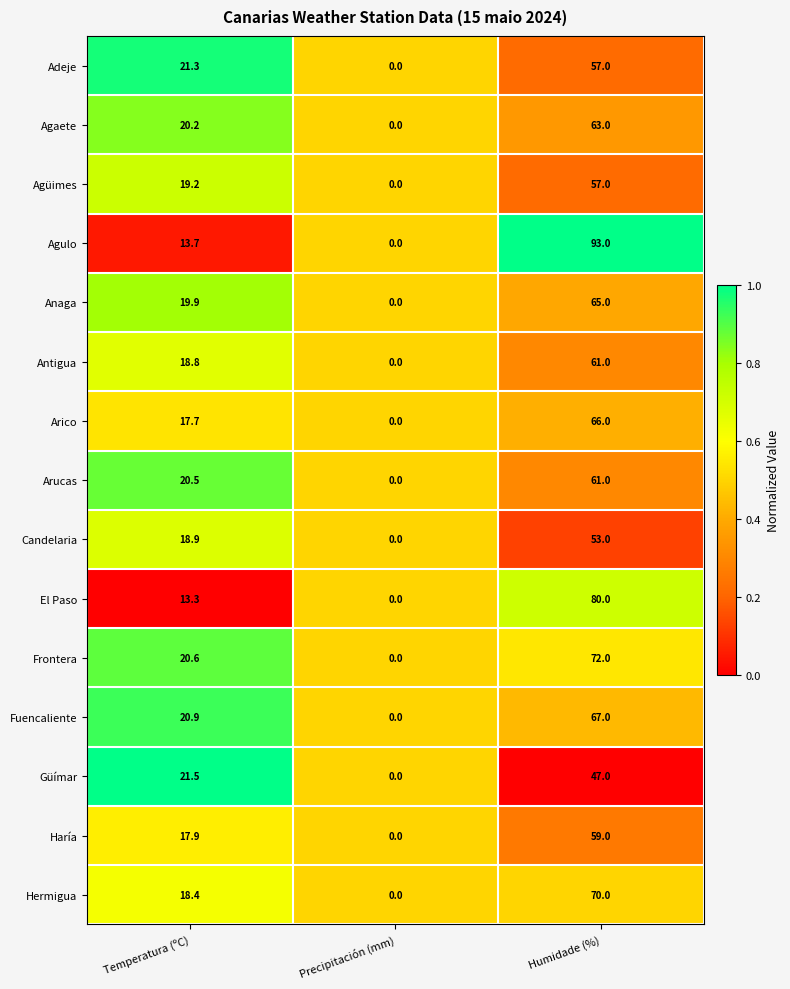

At which label is El Paso closest to 40?

Temperatura (ºC)